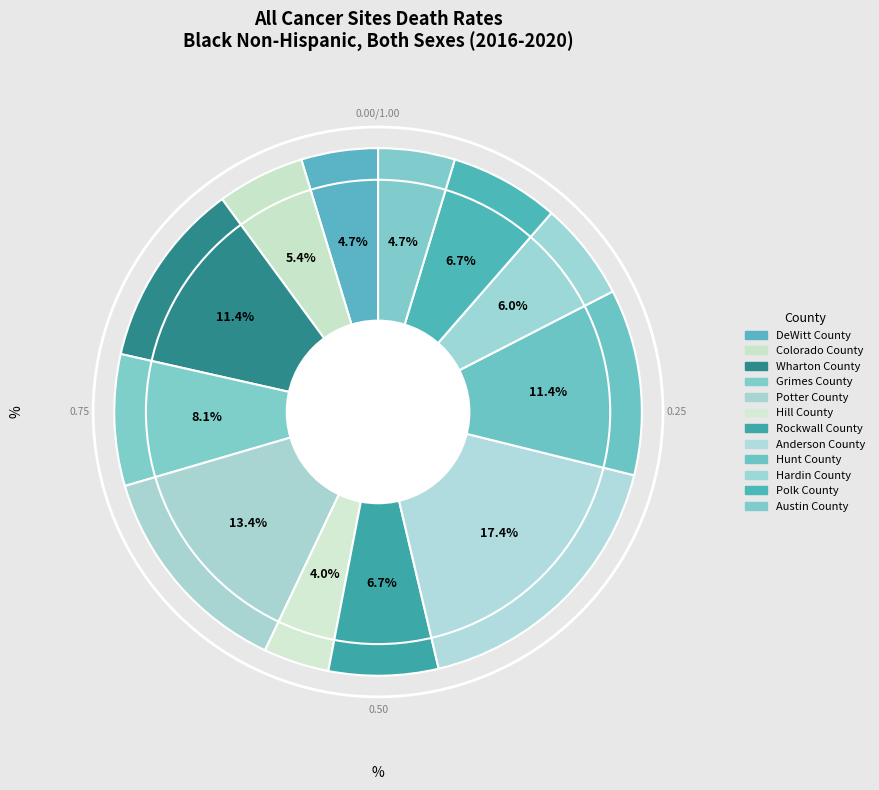

How many segments does this pie chart have?

12